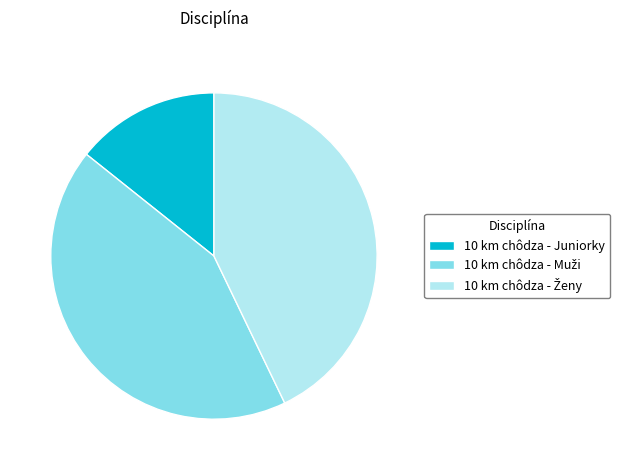

Is there any slice that represents more than half of the pie?

No